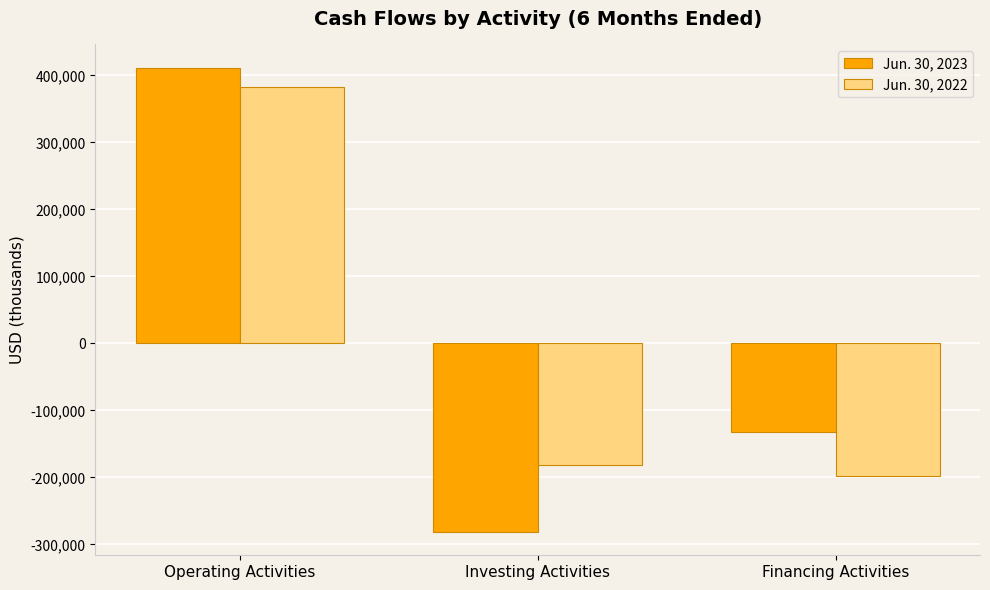

How many values in the Jun. 30, 2023 series exceed -131803?

1